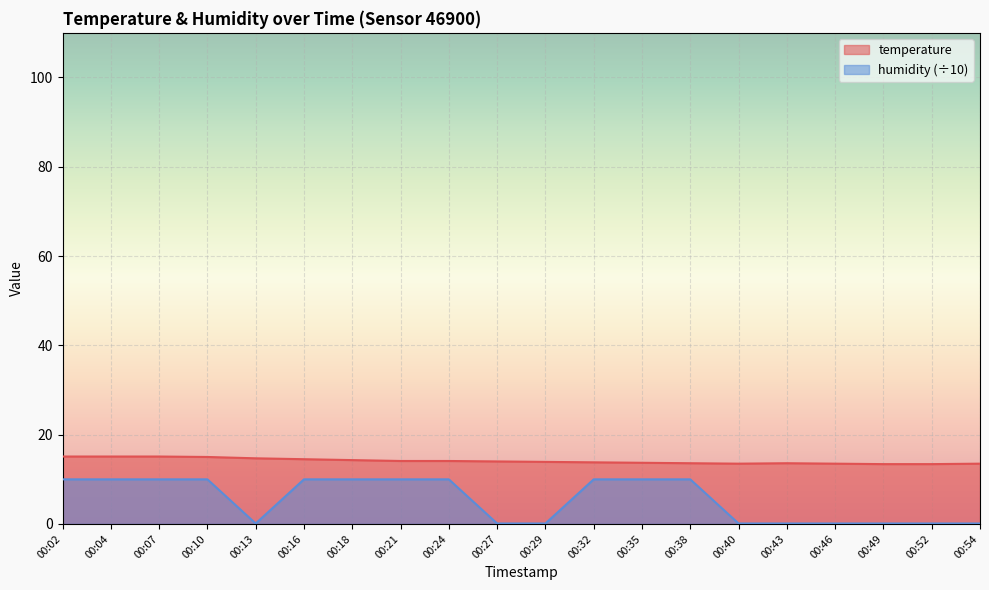

What is the average value of the humidity series?

5.5